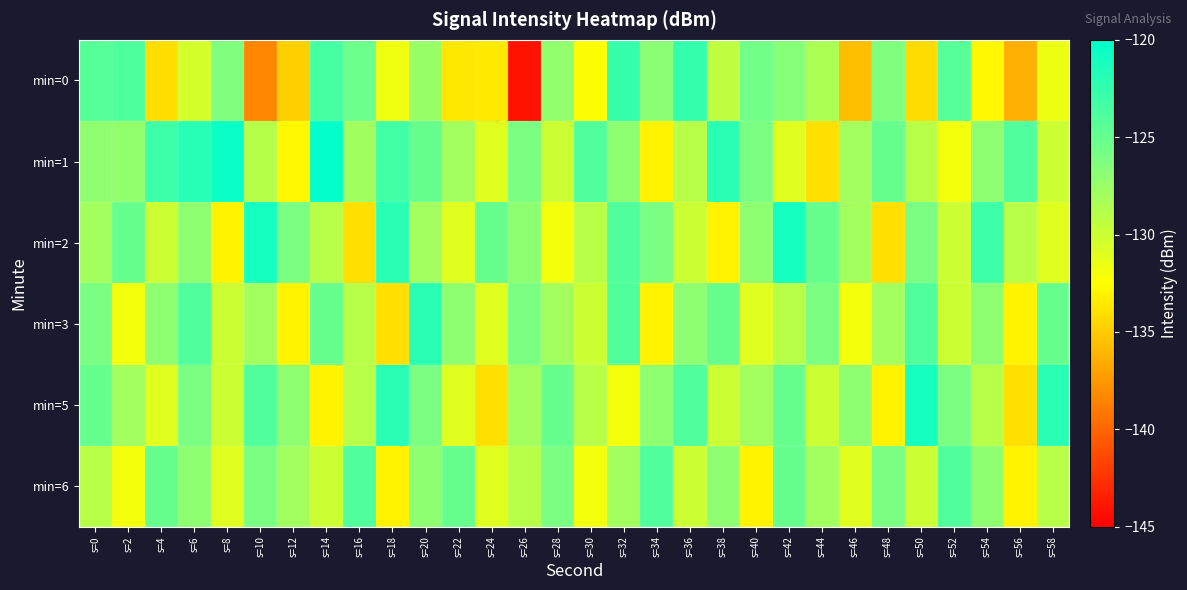

What is the total value across all series at s=58?

-768.6